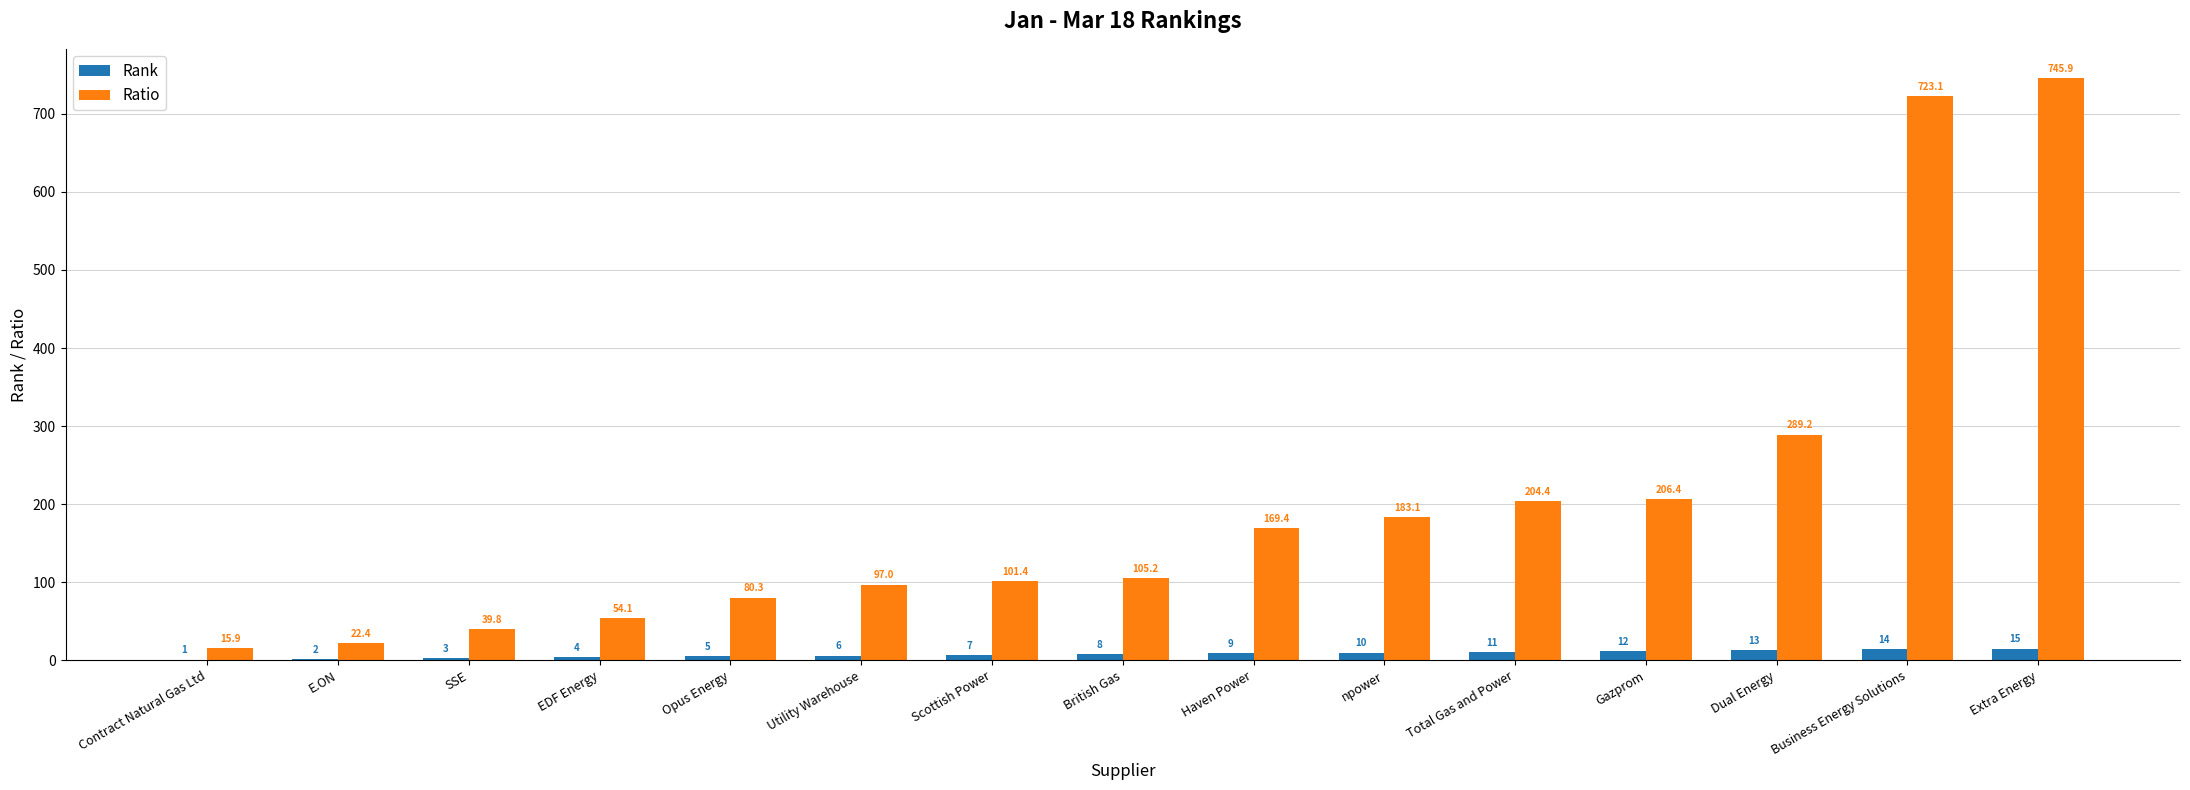

Is the value of Rank at British Gas greater than the value of Ratio at npower?

No